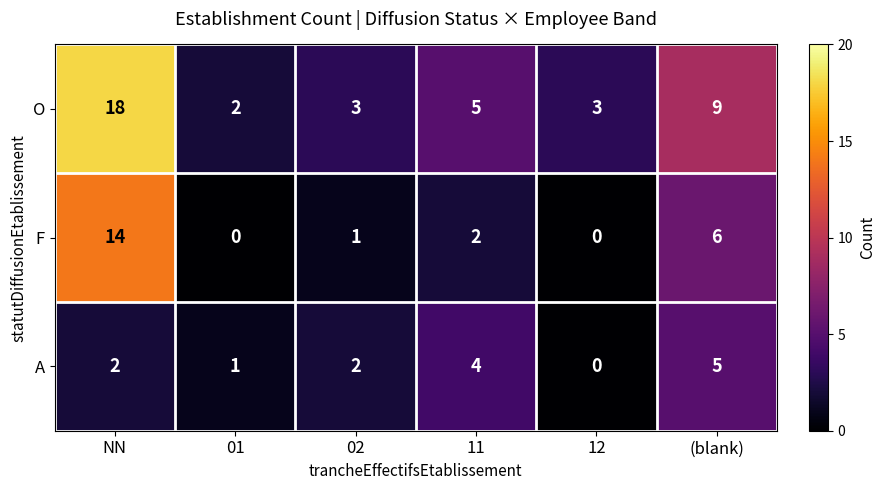

The value of A at 12 is 0. True or false?

True